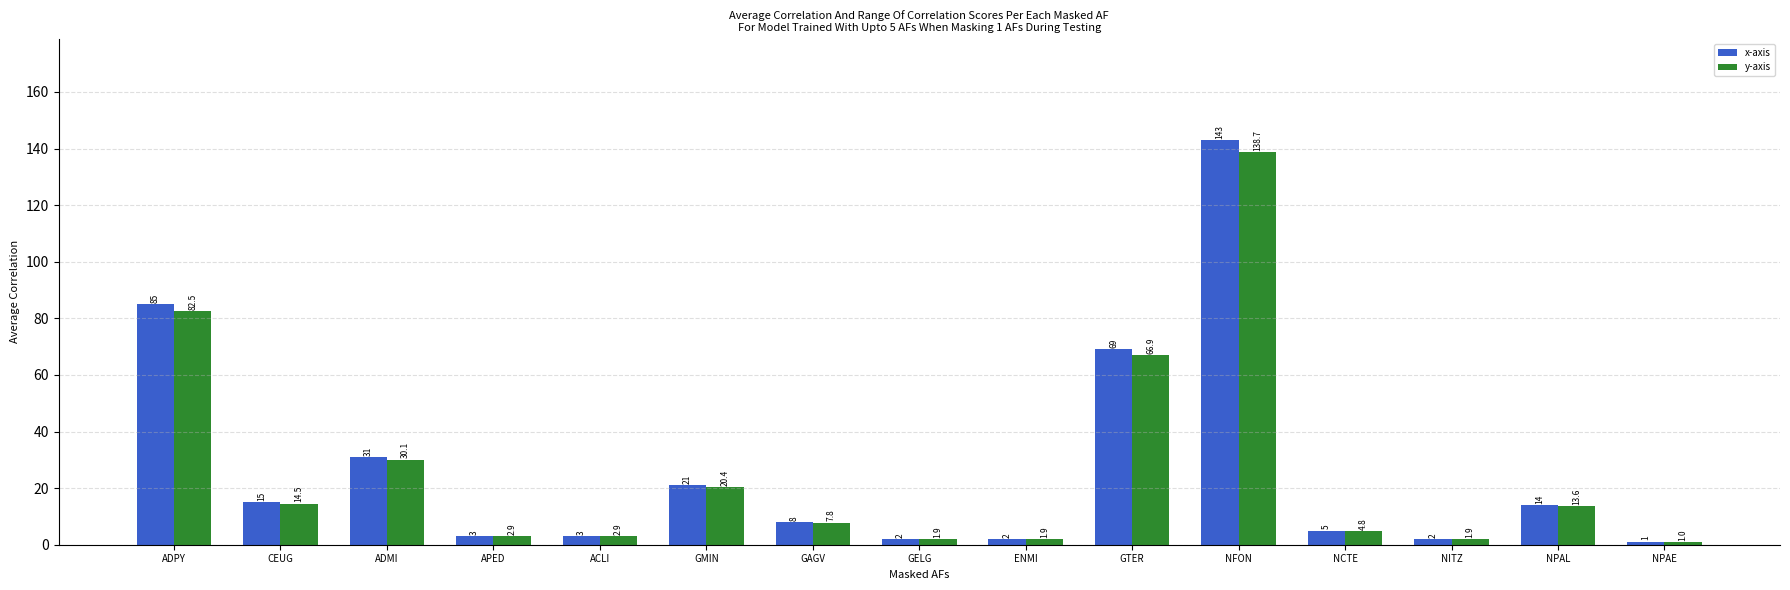

What is the greatest value displayed?

143.0